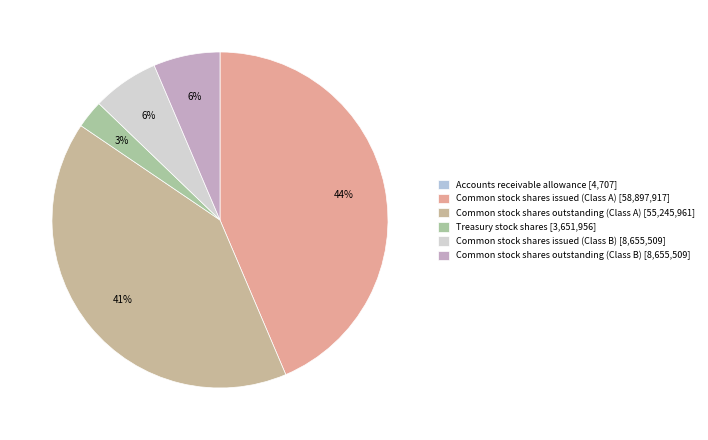

What is the change in value from Accounts receivable allowance to Common stock shares outstanding (Class A)?

+55241254